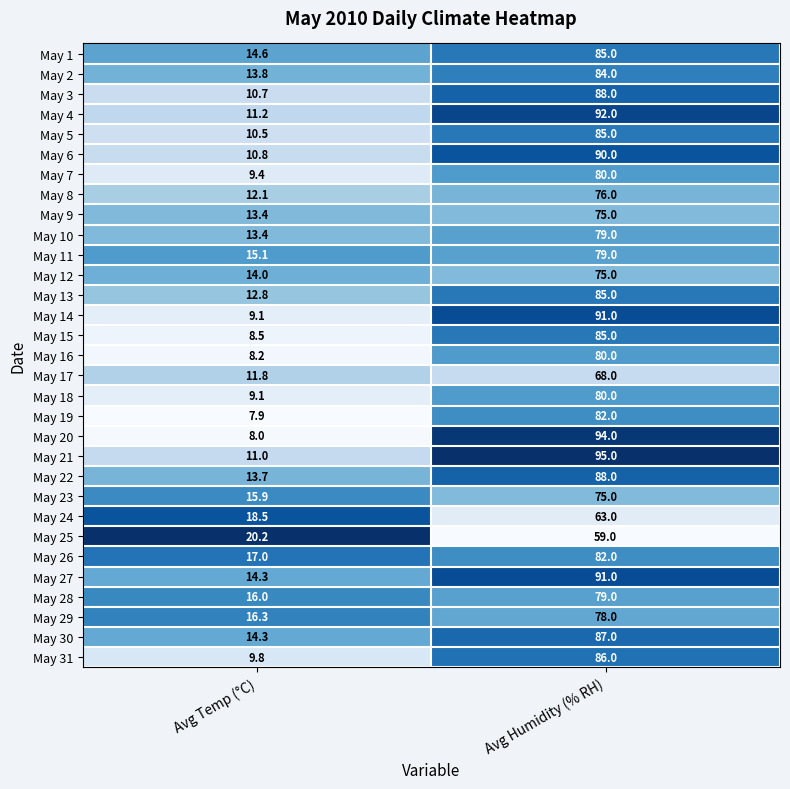

What is the approximate value of May 12 at Avg Temp (°C)?

14.0